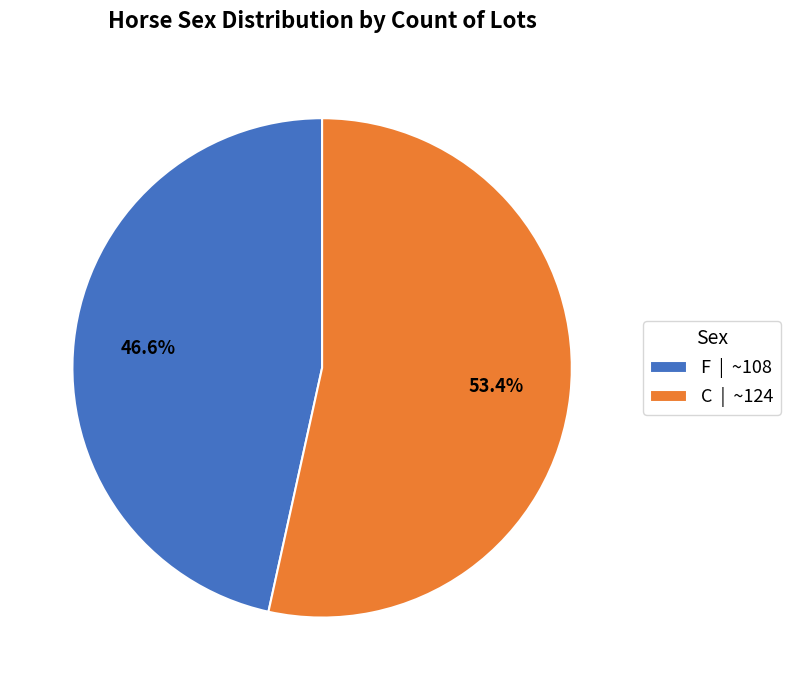

Which slice is the smallest?

F